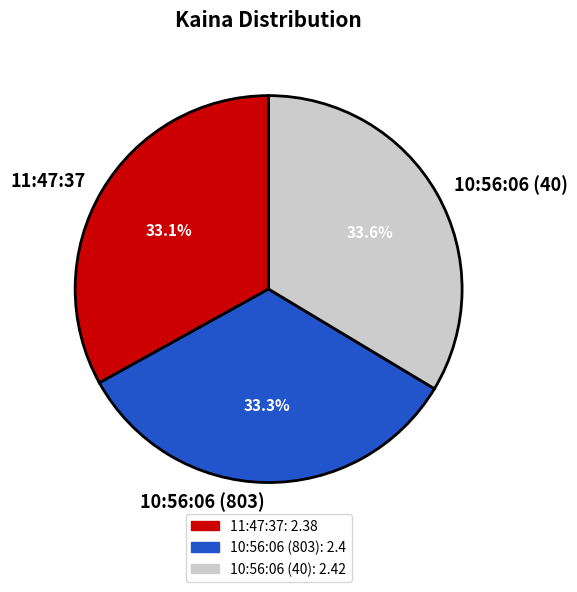

Count the number of slices in the pie.

3